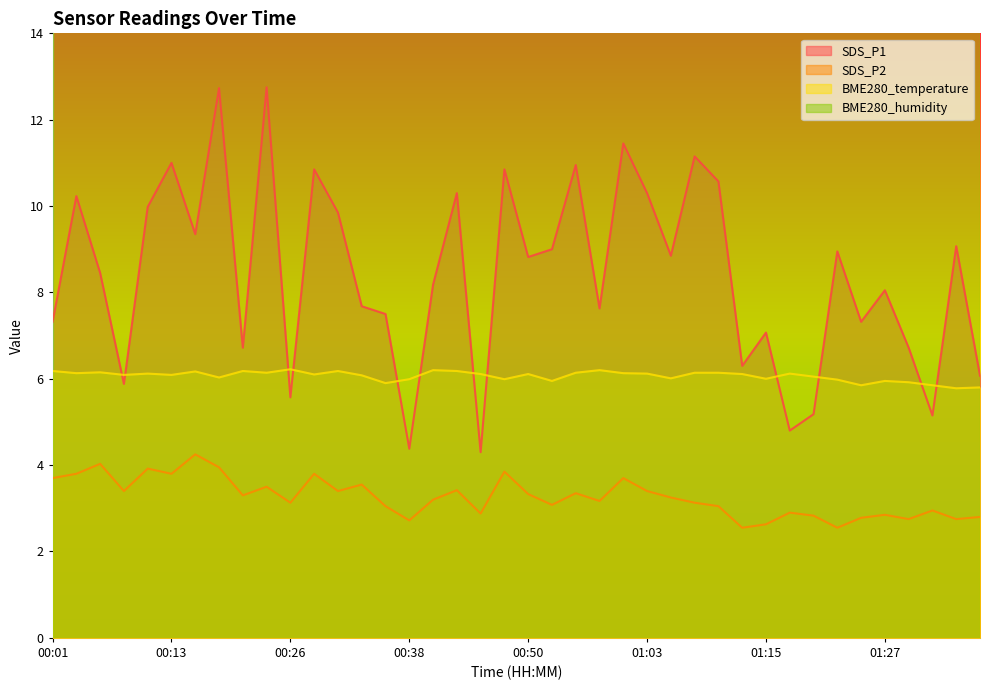

True or false: SDS_P2 has a value of 0.7 at 01:07.

False